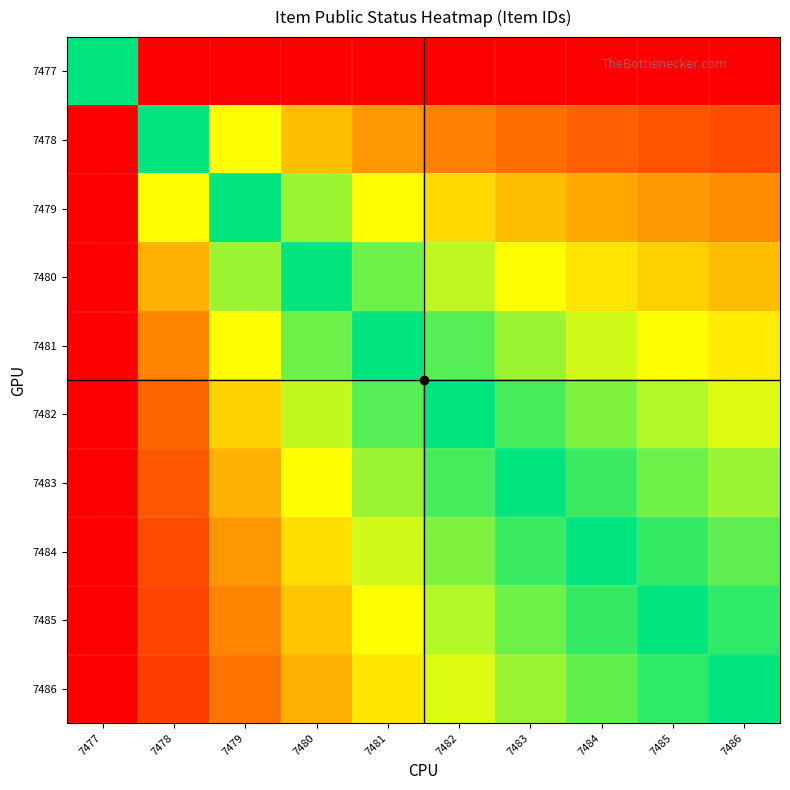

How many categories are shown in the chart?

10